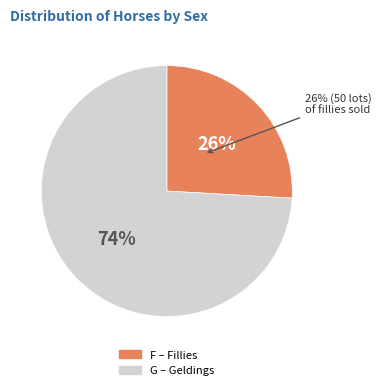

To the nearest percent, what is the difference between the largest and smallest slice percentages?

48%